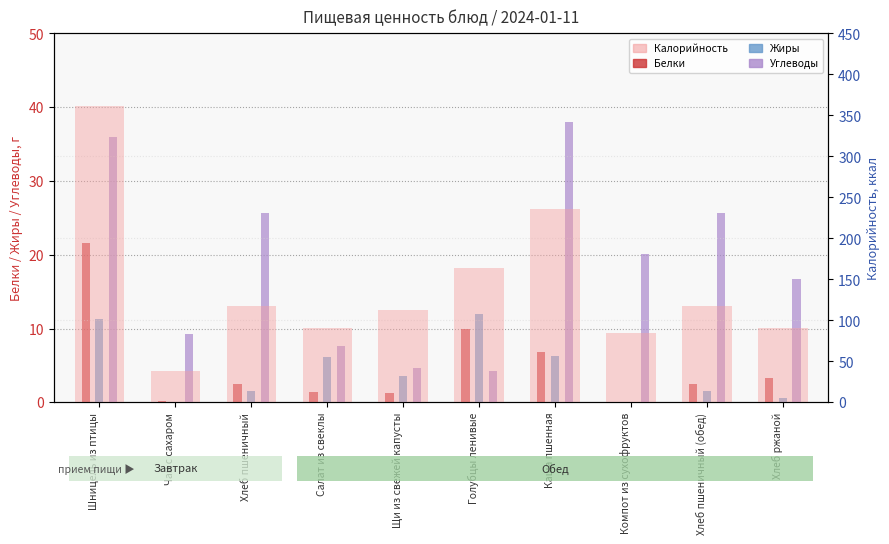

What is the value of the Белки bar at the 3rd from the left?

2.5